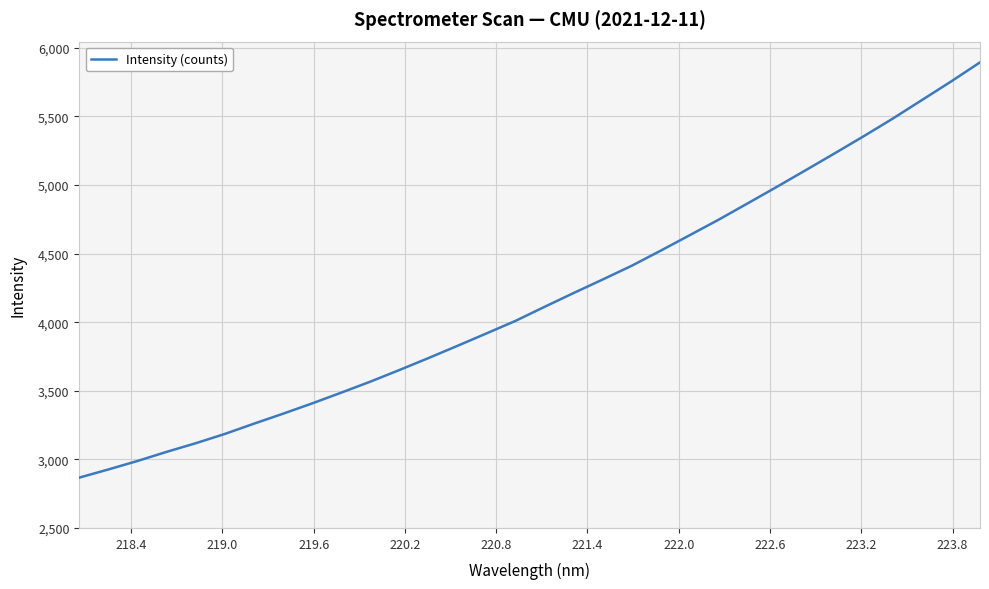

What is the maximum value shown in the chart?

5894.2